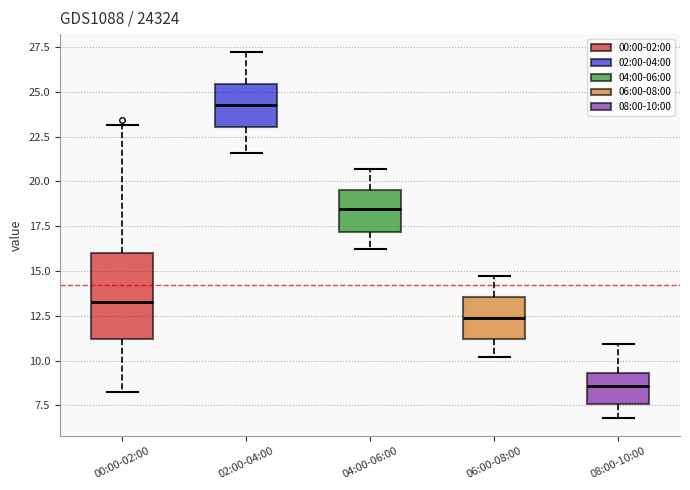

Comparing the boxes themselves (not the whiskers), which one is the tallest?

00:00-02:00